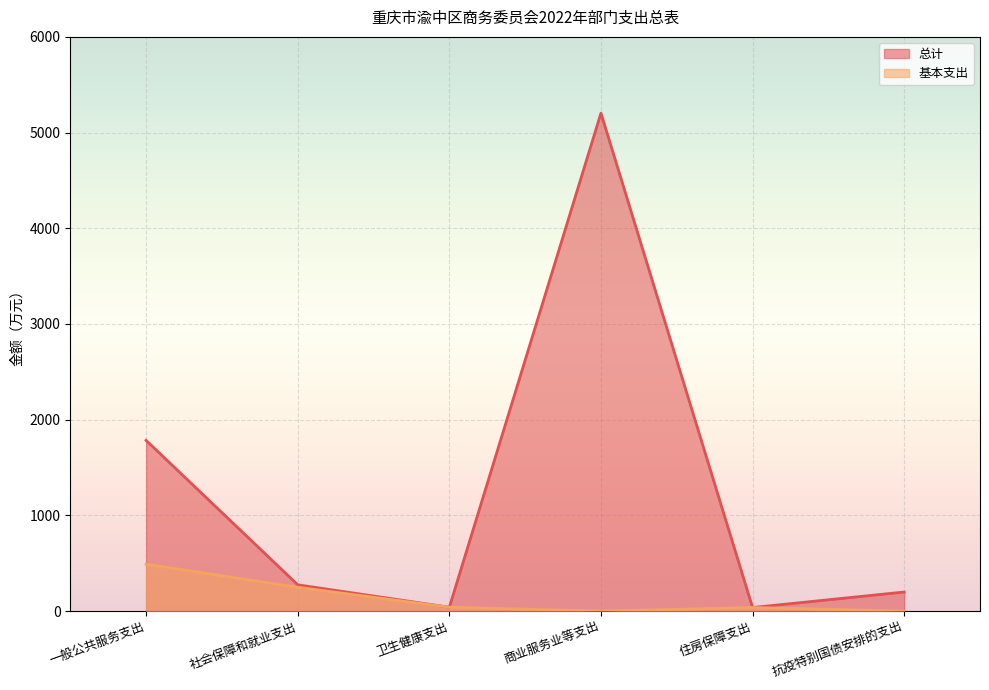

Does the chart display data point markers on the line(s)?

No